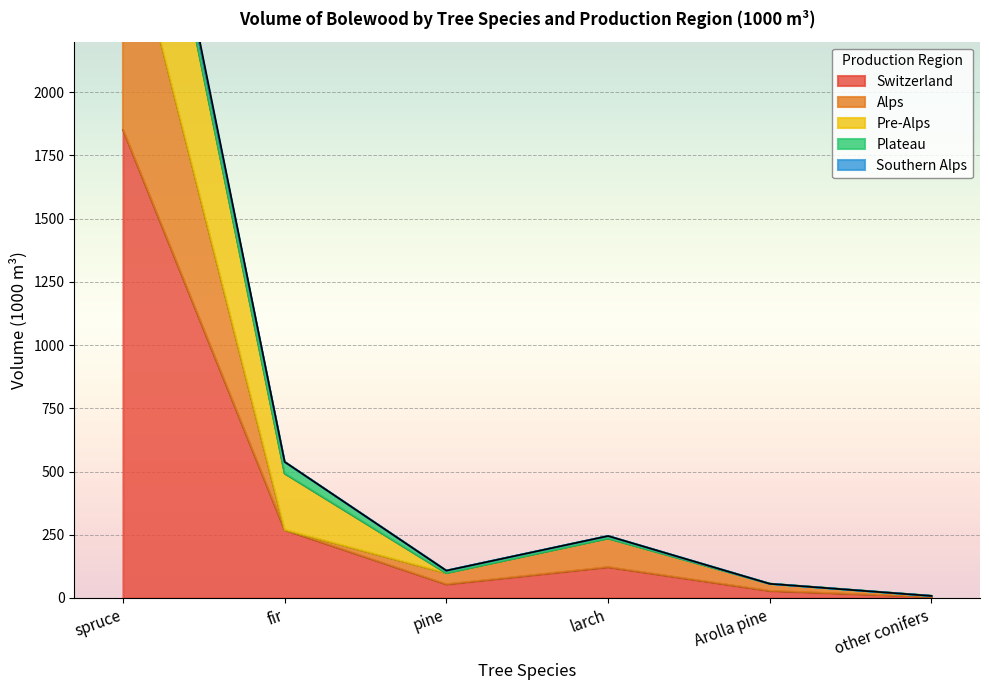

The Switzerland series shows 1852 at spruce. True or false?

True